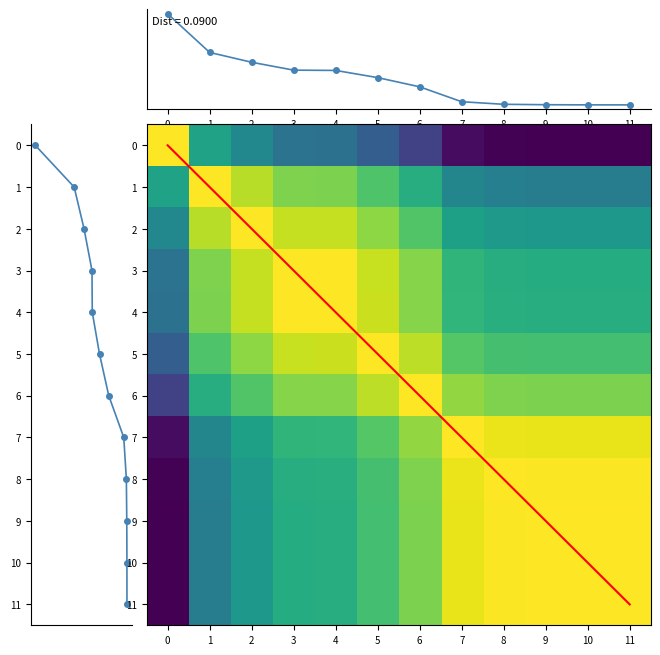

True or false: the data shows 0.0 at 11.

False